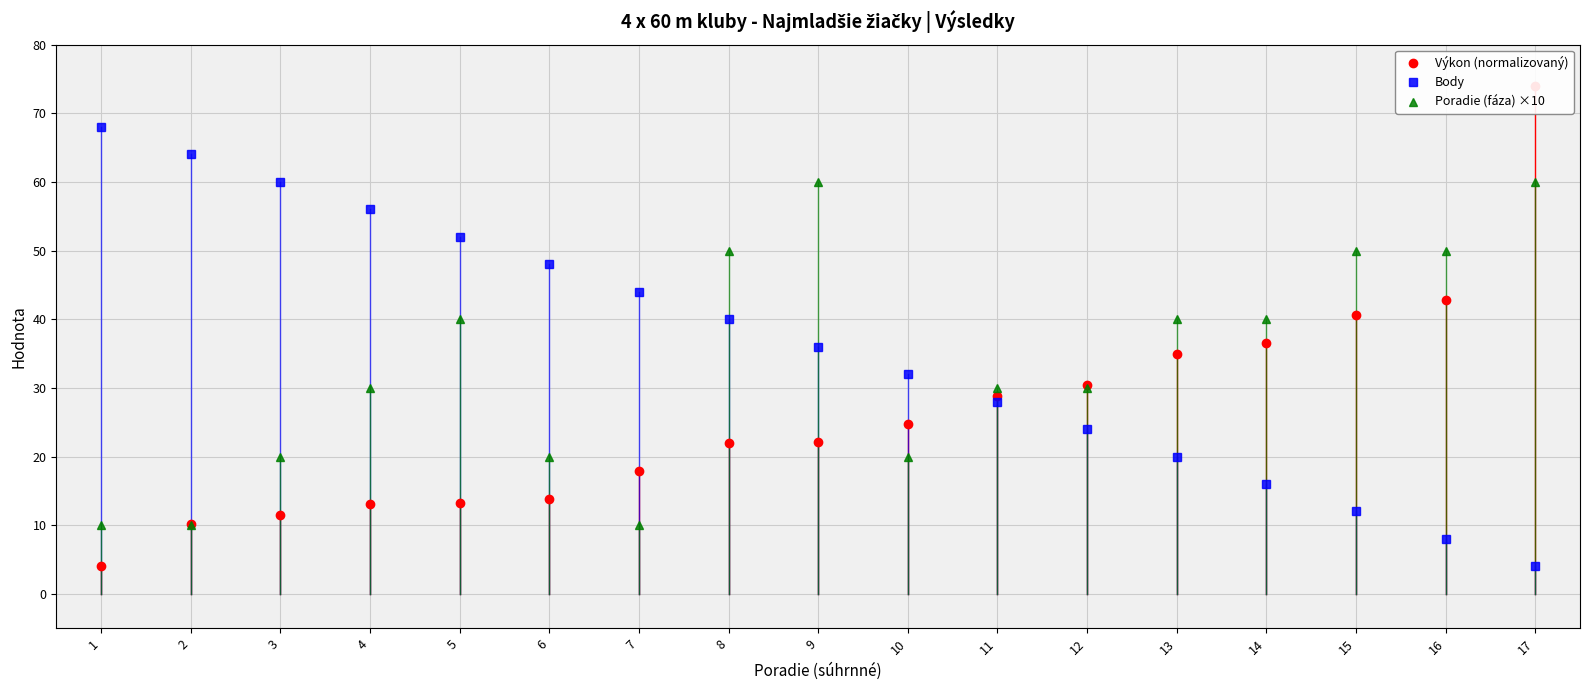

List the labels in order of Výkon (normalizovaný) value, largest first.

17, 16, 15, 14, 13, 12, 11, 10, 9, 8, 7, 6, 5, 4, 3, 2, 1